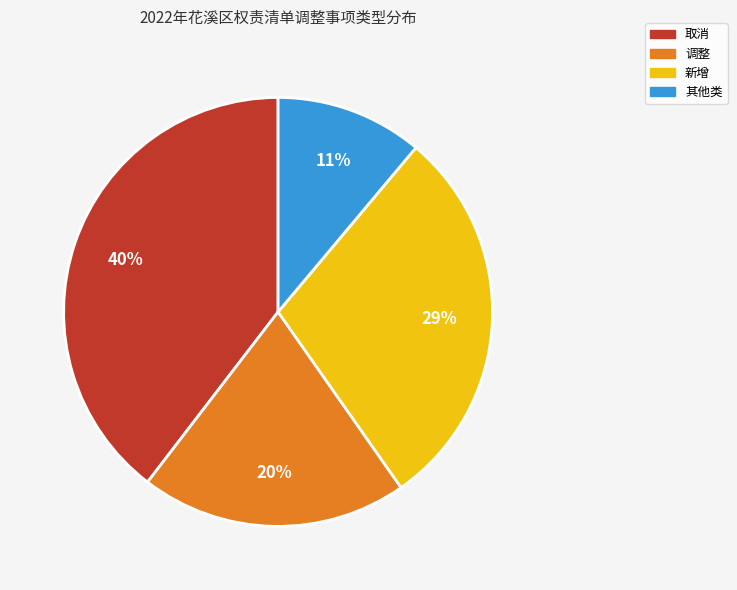

To the nearest percent, what is the average slice percentage?

25%